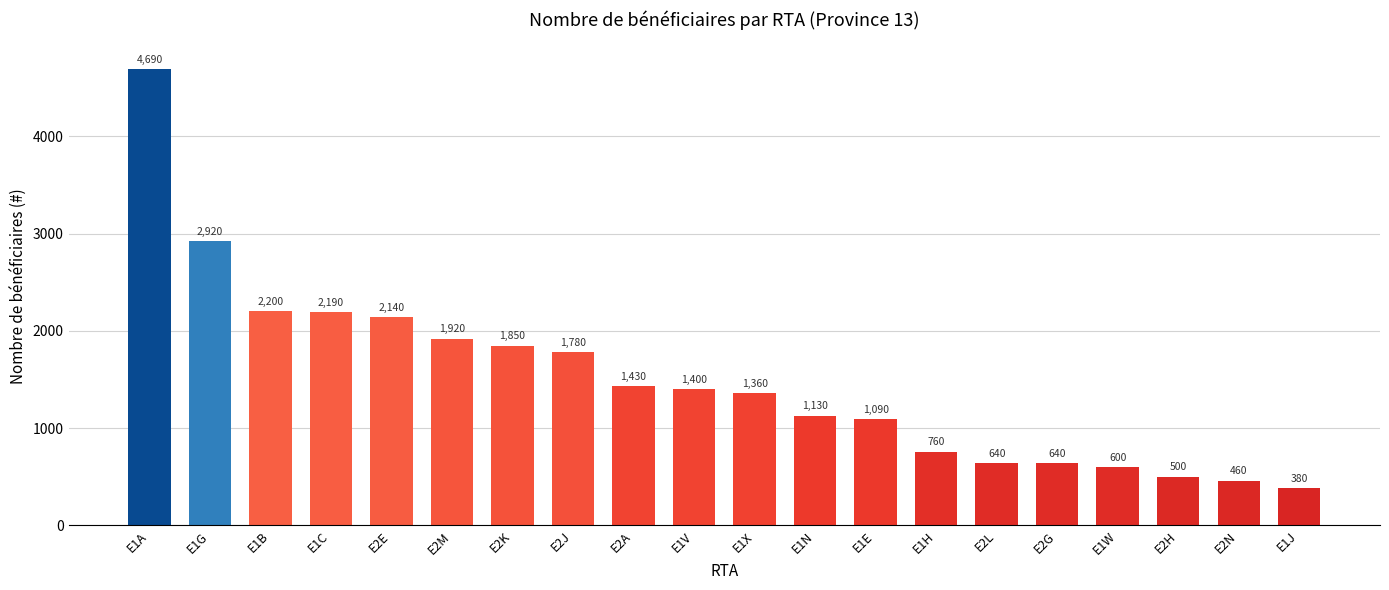

The value at E1J is 649. True or false?

False